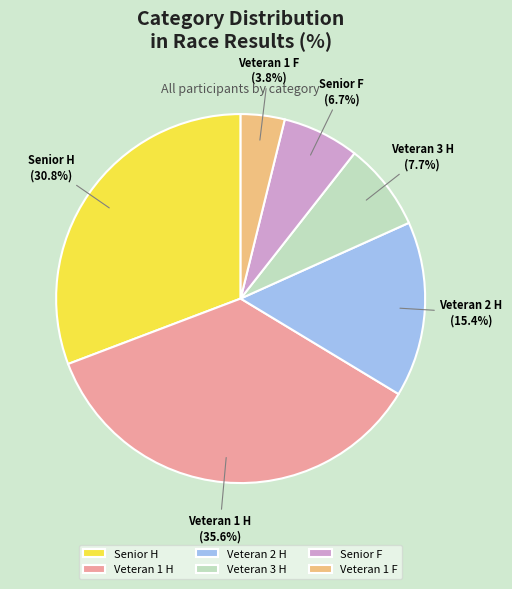

Combined, do Veteran 2 H and Senior F account for over 50%?

No